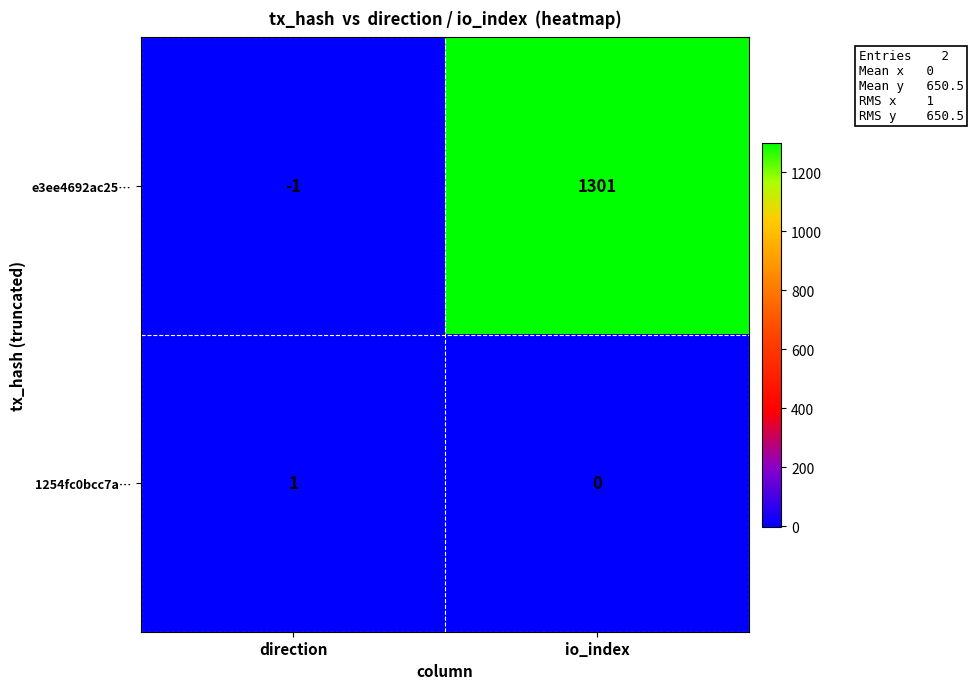

Rank the series by their average value, from lowest to highest.

1254fc0bcc7a…, e3ee4692ac25…